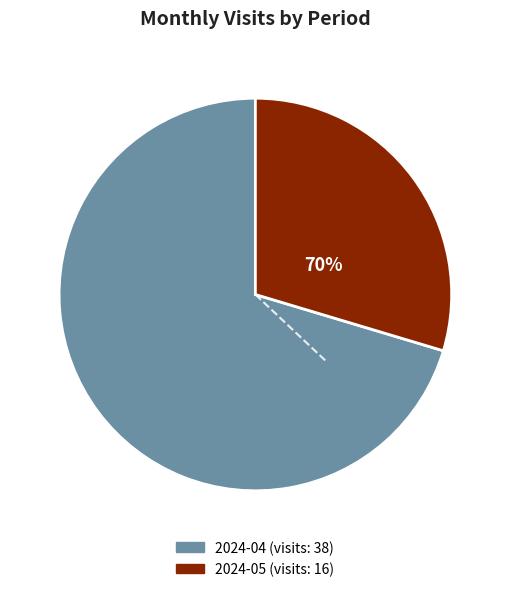

Approximately how many times larger is the value at 2024-05 (ID: 31431437) compared to 2024-04 (ID: 30229749)?

0.4